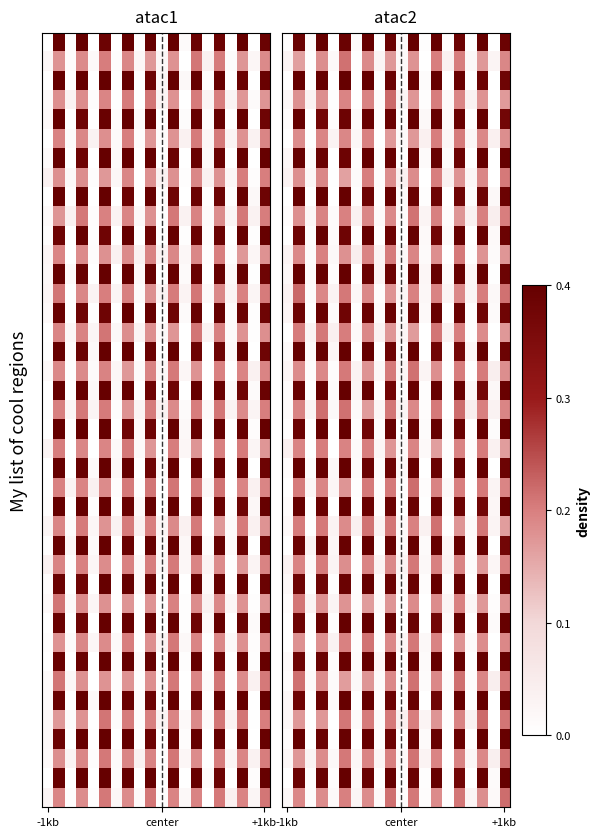

What is the spread (max minus min) of values at 4?

0.1